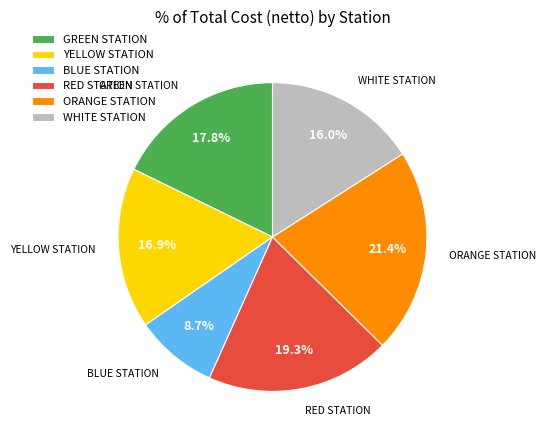

To the nearest percent, what portion does YELLOW STATION represent?

17%